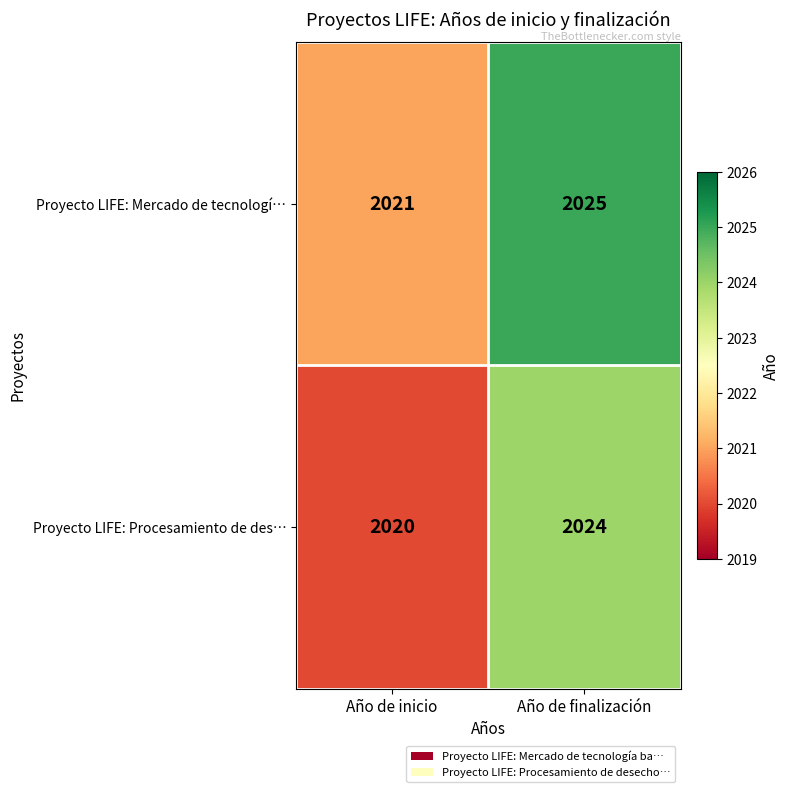

What is the average value of the Proyecto LIFE: Mercado de tecnologí… series?

2023